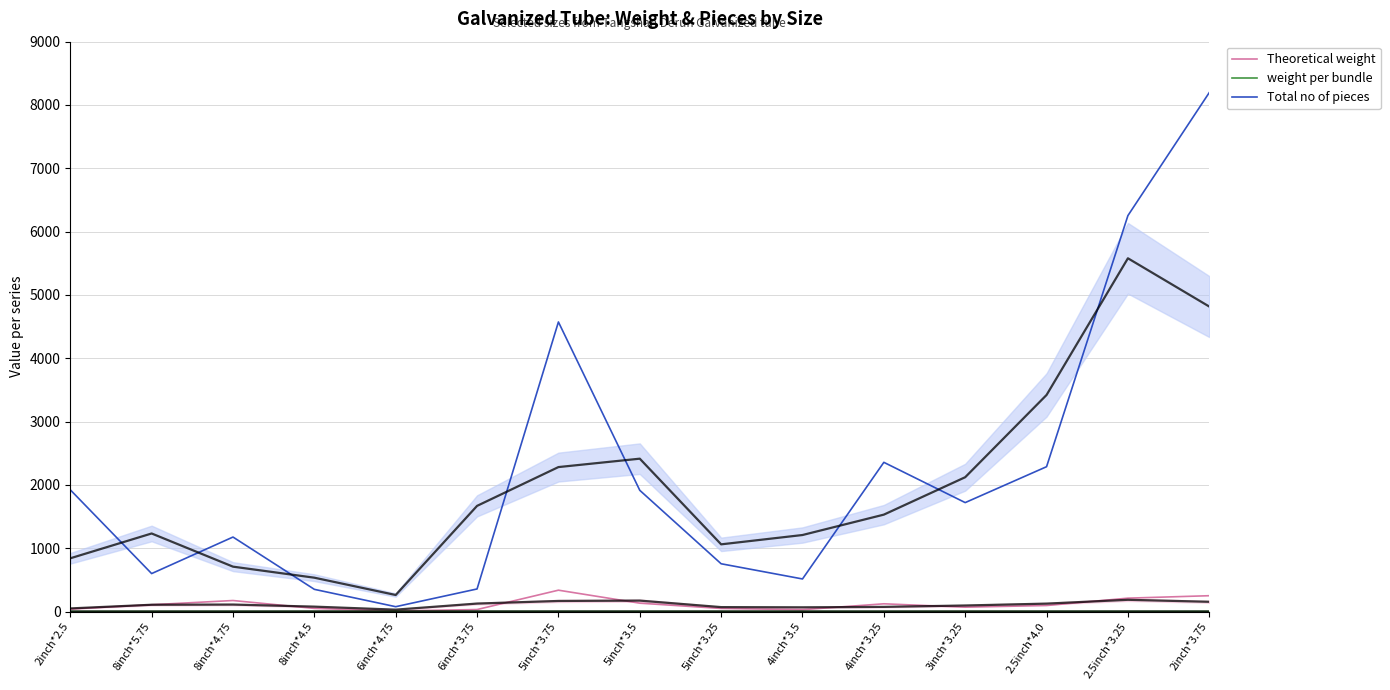

Where is Theoretical weight nearest to the value 172?

8inch*4.75